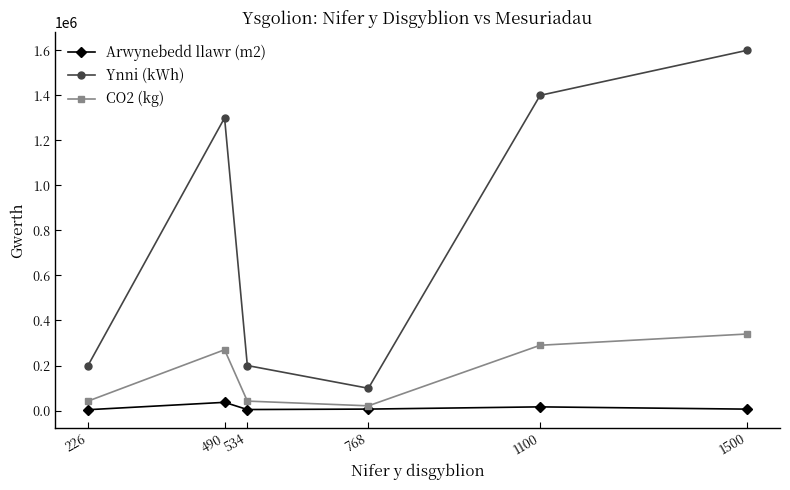

List the series in order of their peak value, lowest first.

Arwynebedd llawr (m2), CO2 (kg), Ynni (kWh)